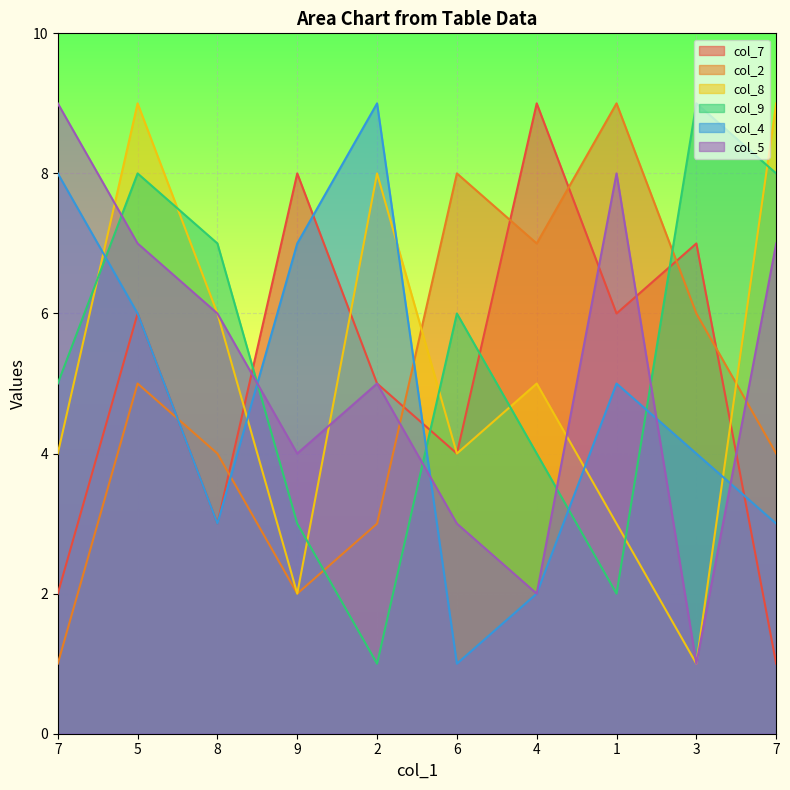

What is the average value of the col_4 series?

5